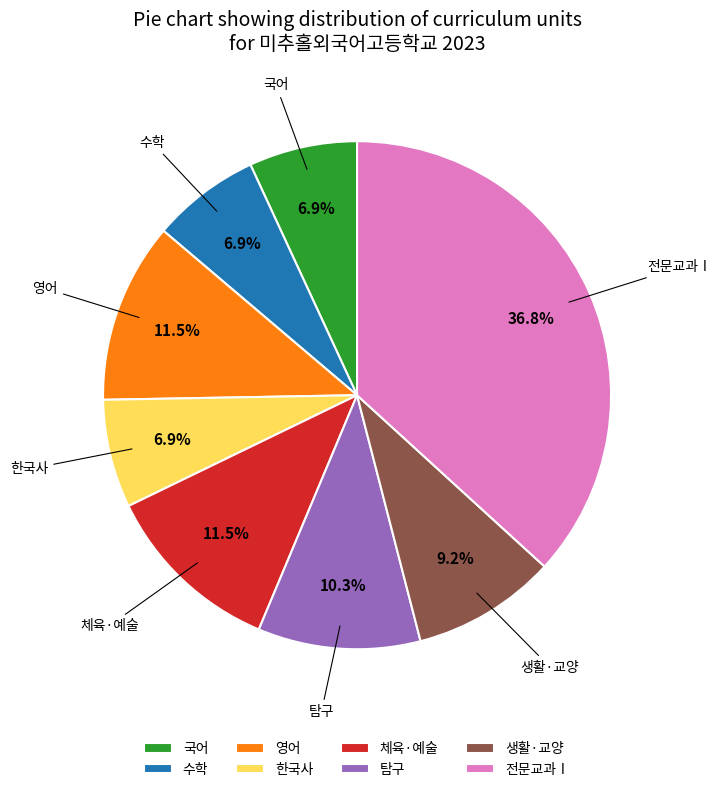

To the nearest percent, what is the combined percentage of 영어 and 전문교과Ⅰ?

48%